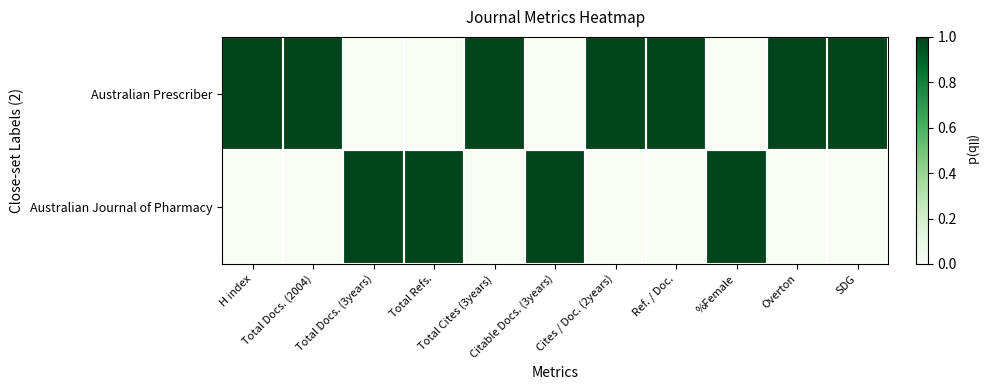

At how many categories does at least one series exceed 0?

11